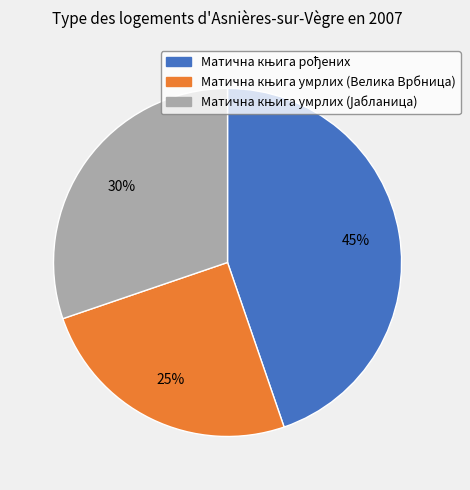

To the nearest percent, what is the difference between the largest and smallest slice percentages?

20%